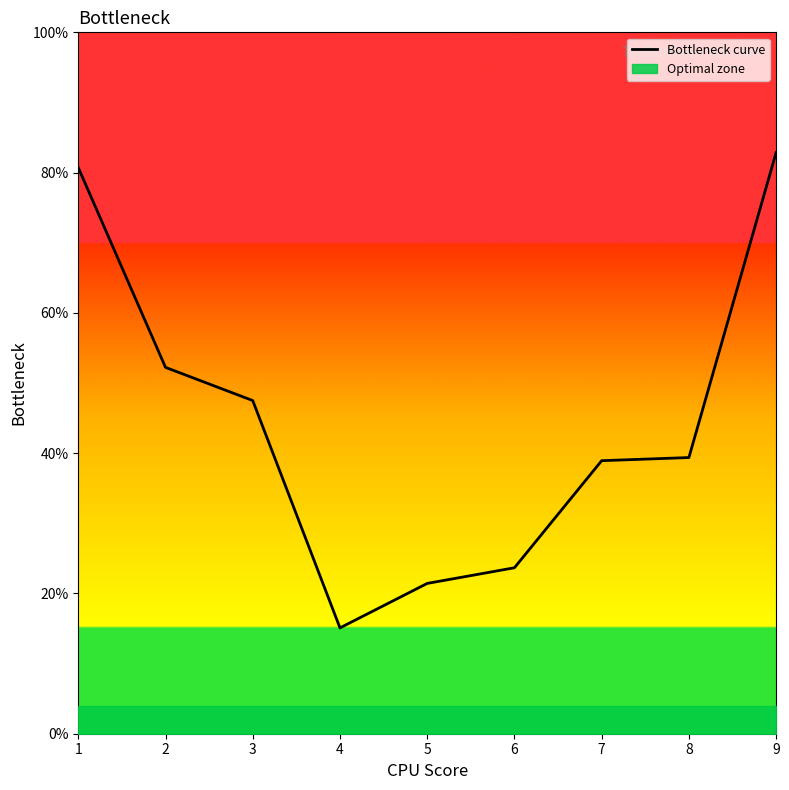

Is it true that the value at 1 is 44.4?

False